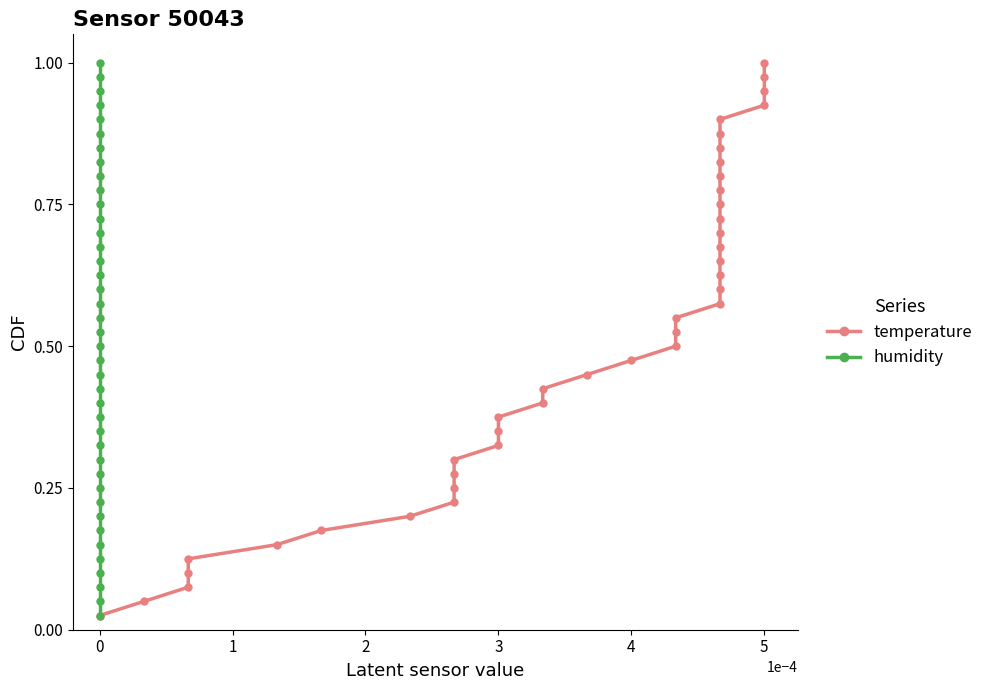

Read the humidity value at 0.

0.7